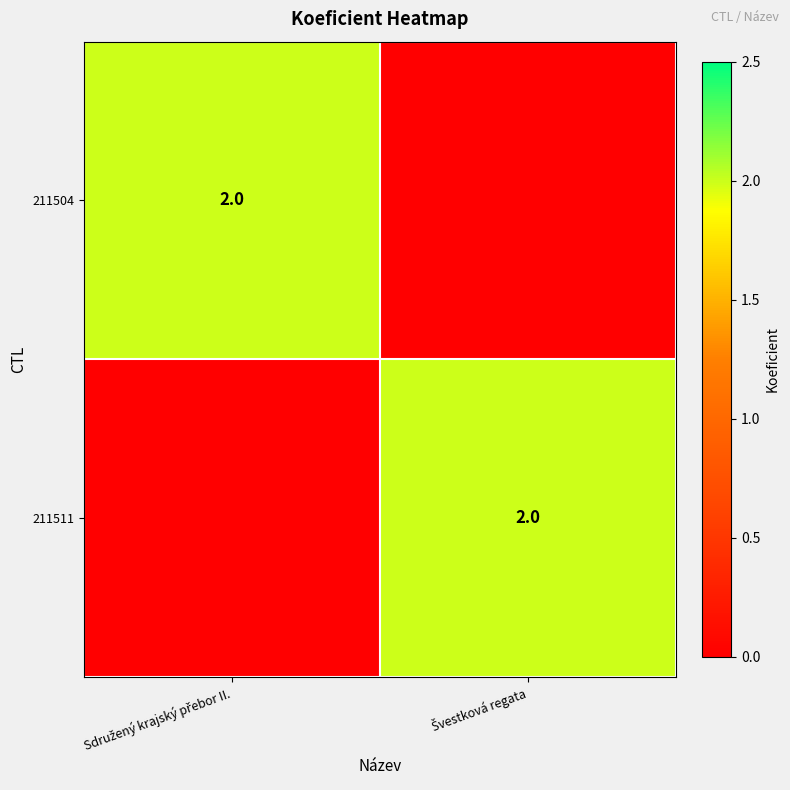

What is the total value across all series at Sdružený krajský přebor II.?

2